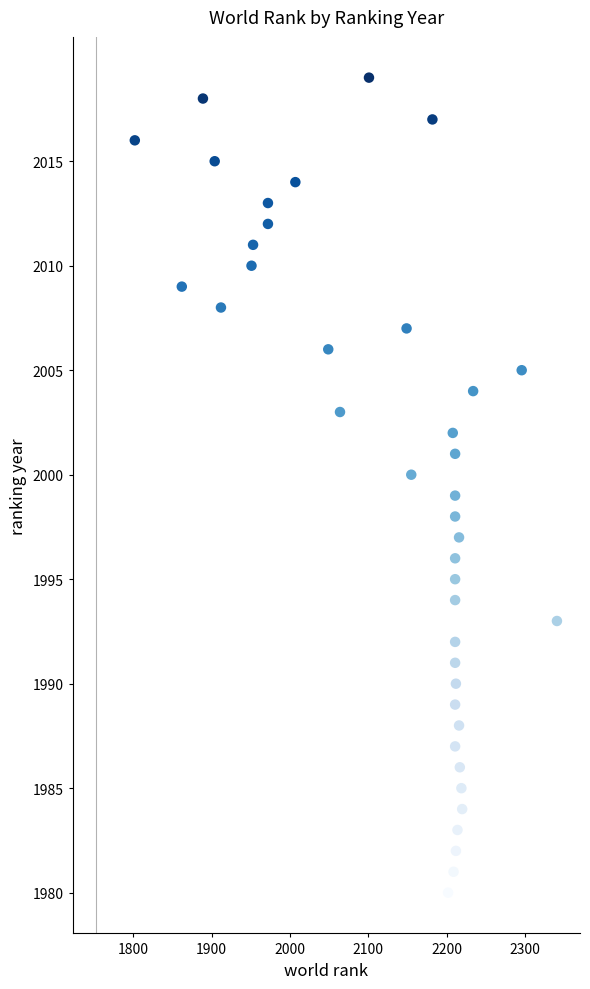

What is the range of X values (max minus min)?

539